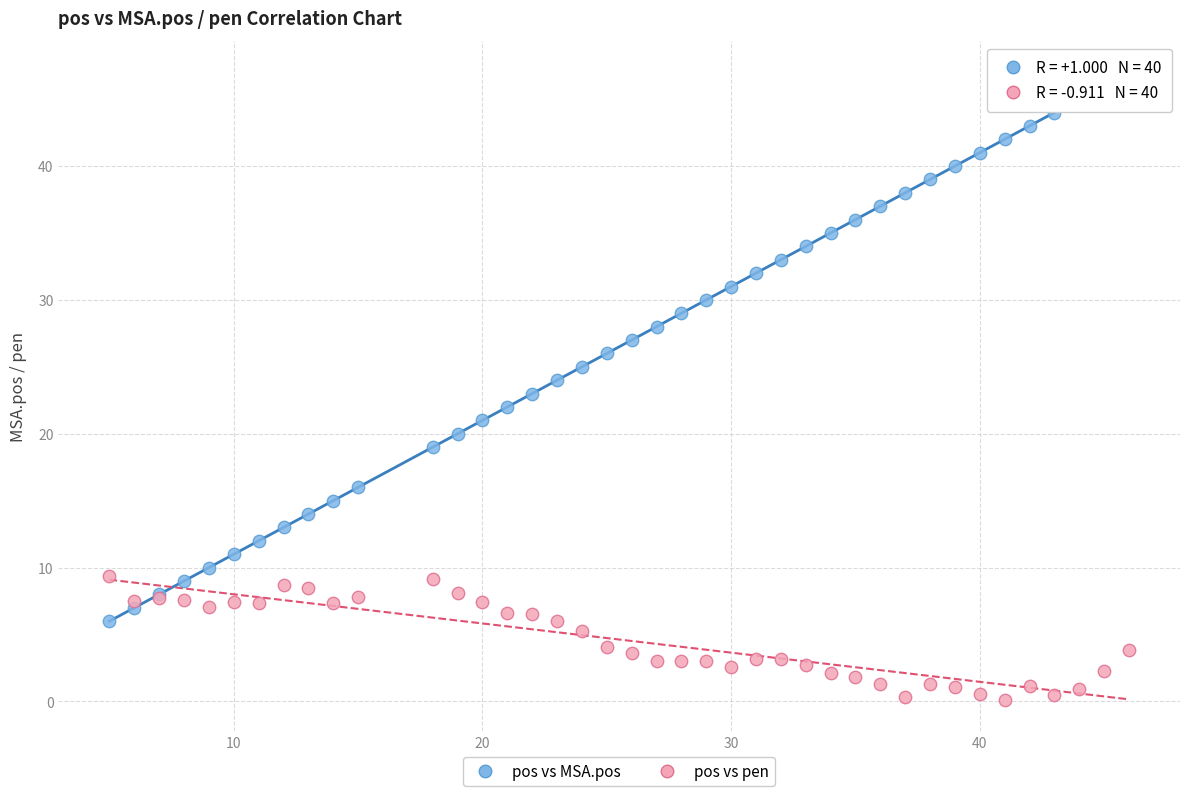

What is the X range (max minus min) for the scatter plot?

41.0